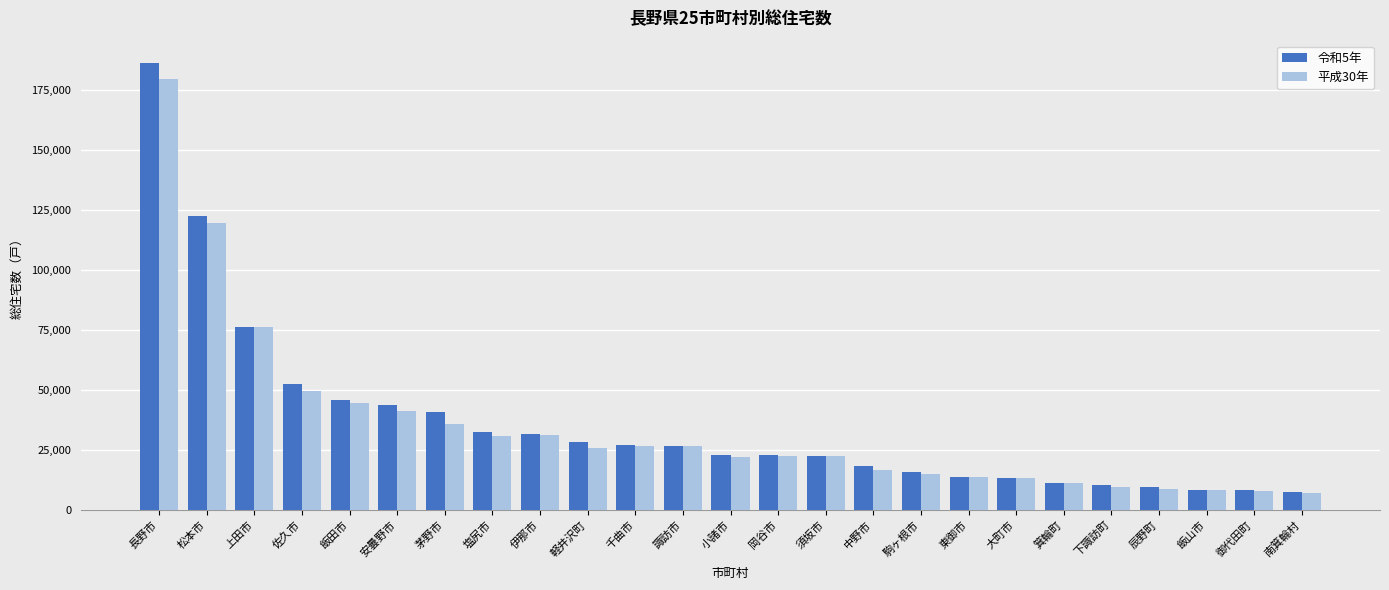

How many values in the 令和5年 series are below 23040?

12